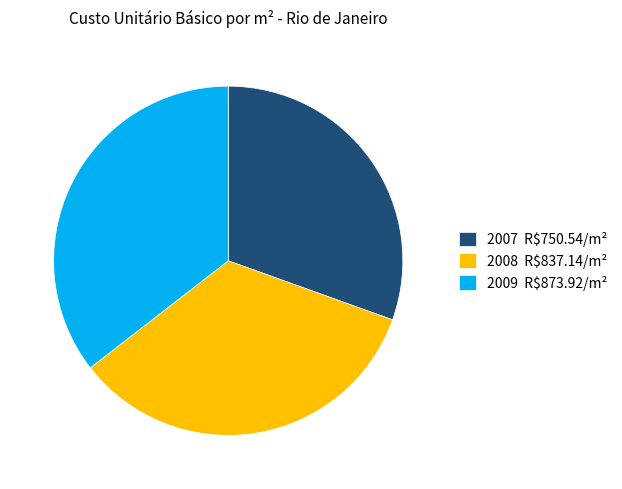

Which has a higher value, 2007 or 2008?

2008